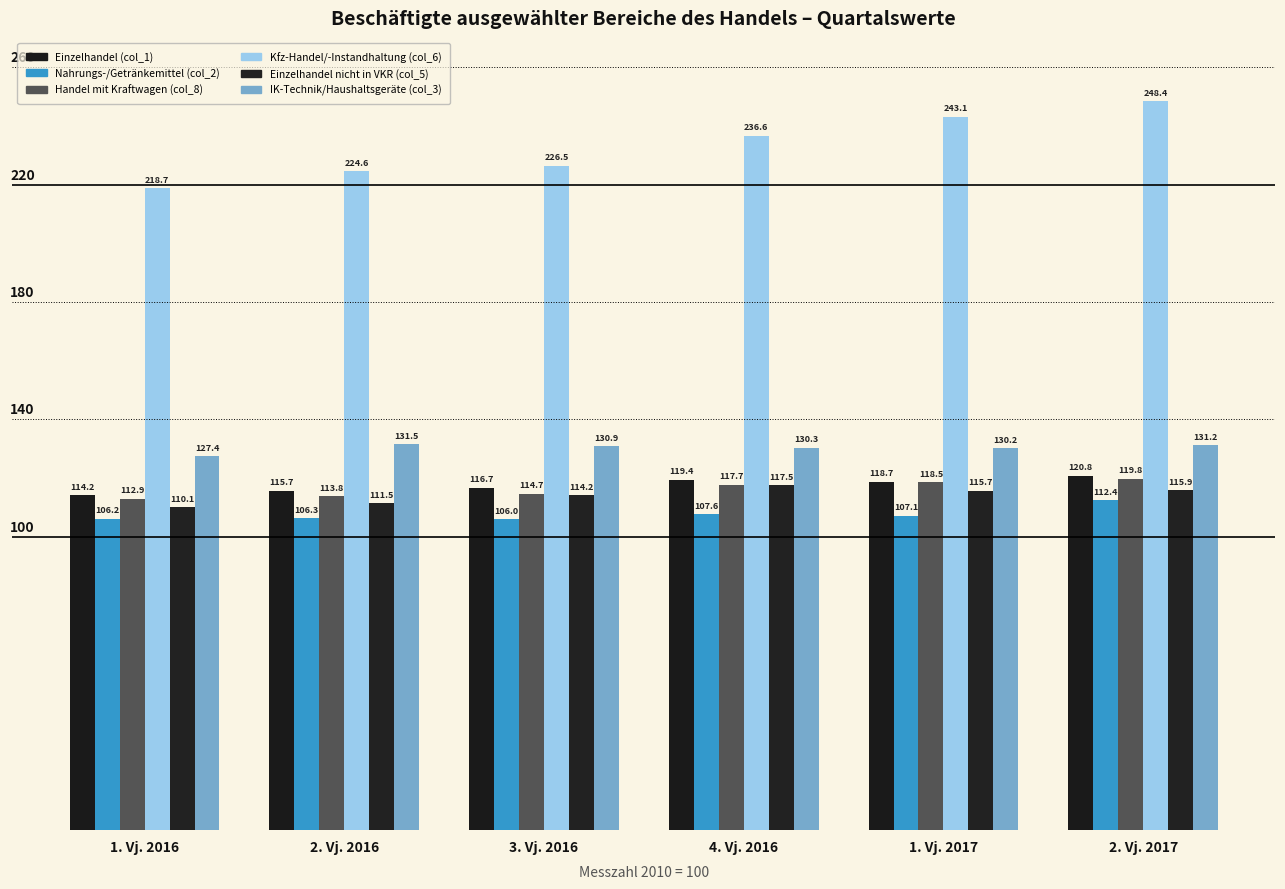

At 2. Vj. 2016, list the series in order from smallest to largest.

Nahrungs-/Getränkemittel (col_2), Einzelhandel nicht in VKR (col_5), Handel mit Kraftwagen (col_8), Einzelhandel (col_1), IK-Technik/Haushaltsgeräte (col_3), Kfz-Handel/-Instandhaltung (col_6)